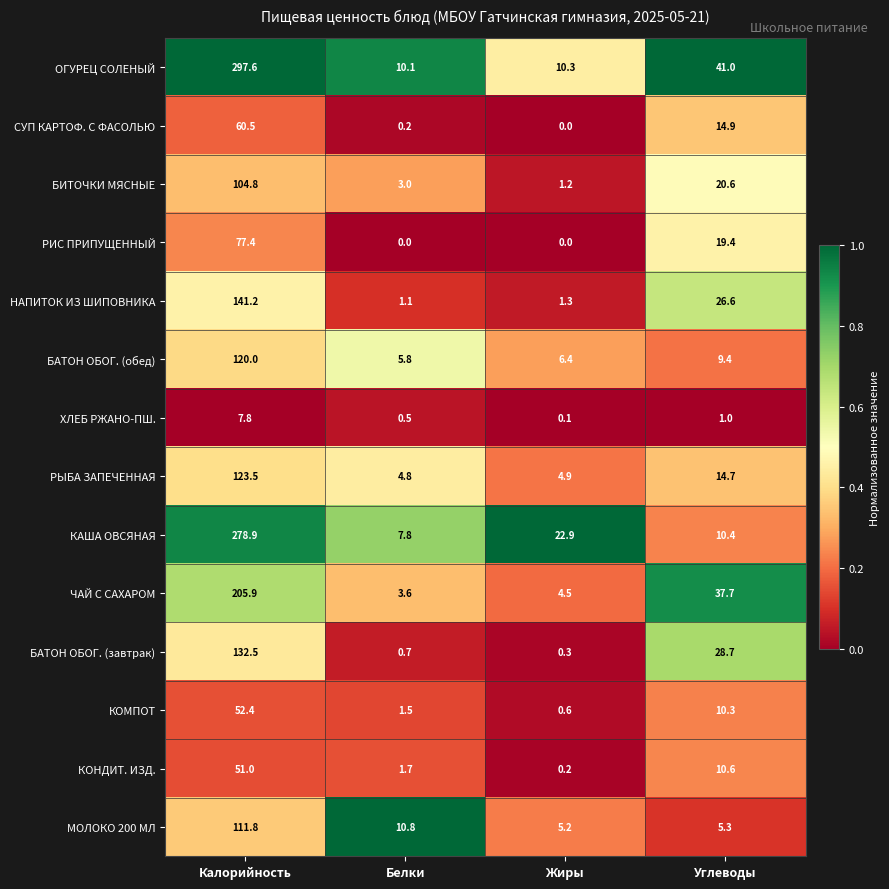

What is the total value across all series at Белки?

51.6